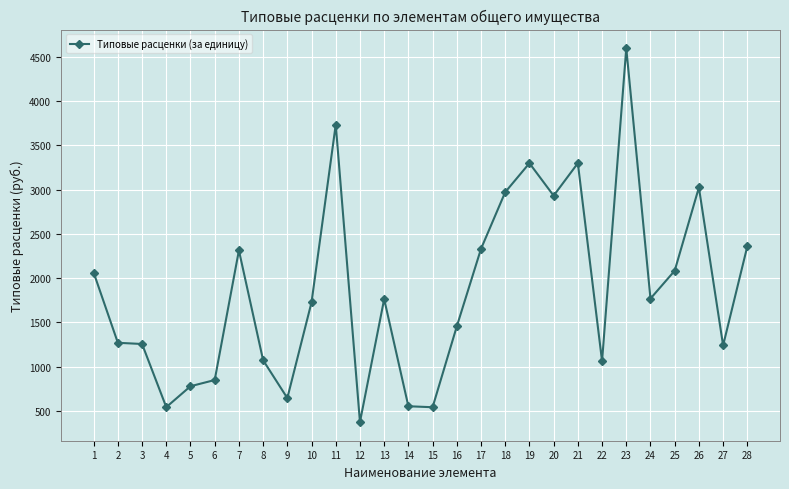

What is the difference between the values at 19 and 26?

274.4